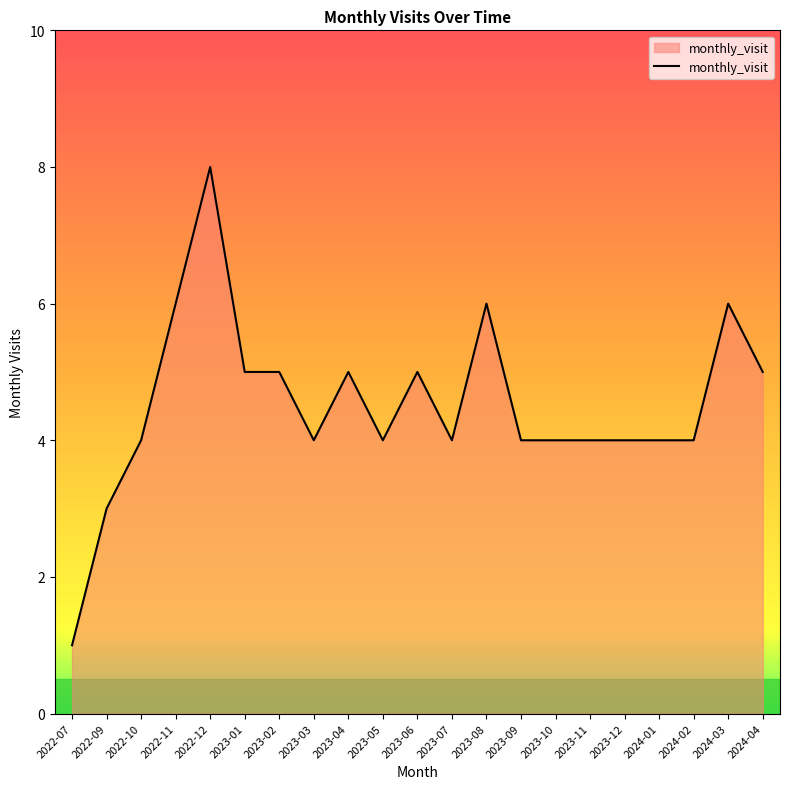

What is the approximate value at 2022-11?

6